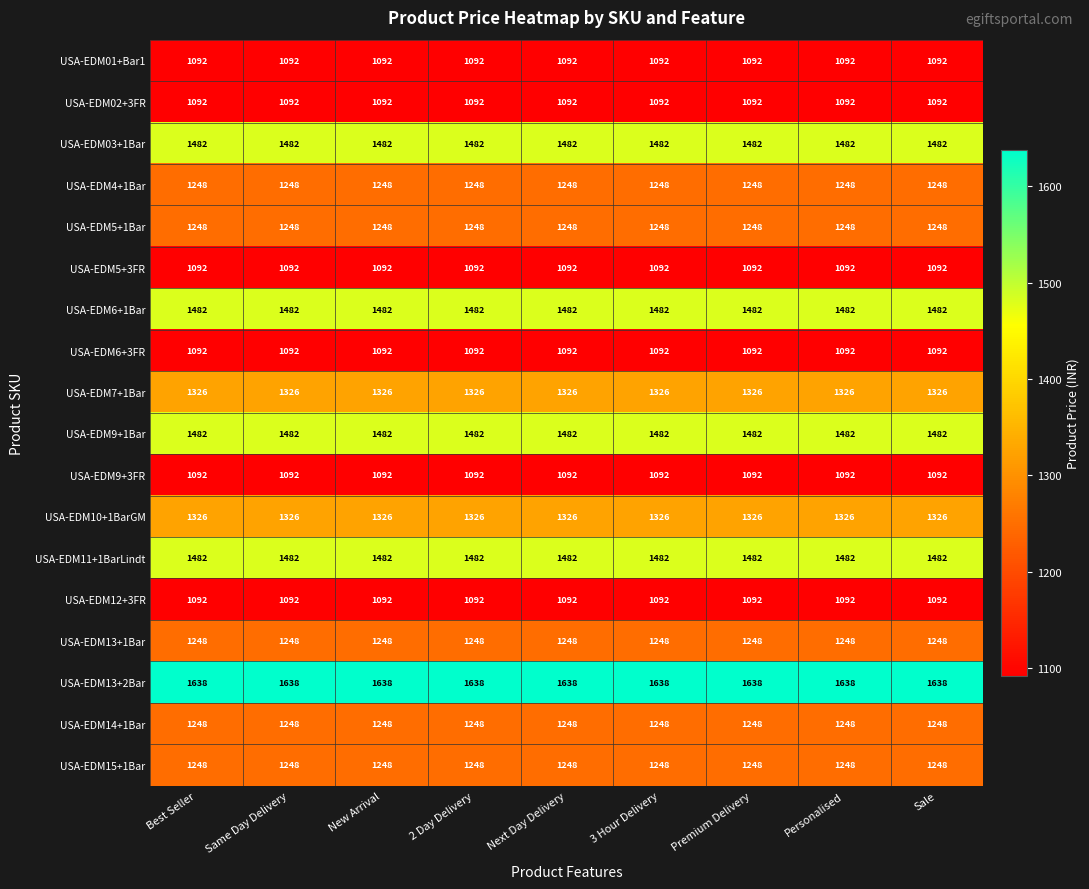

At how many categories does at least one series exceed 1412?

9